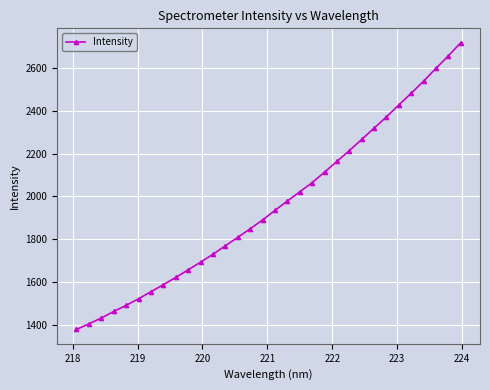

What is the greatest value displayed?

2719.4